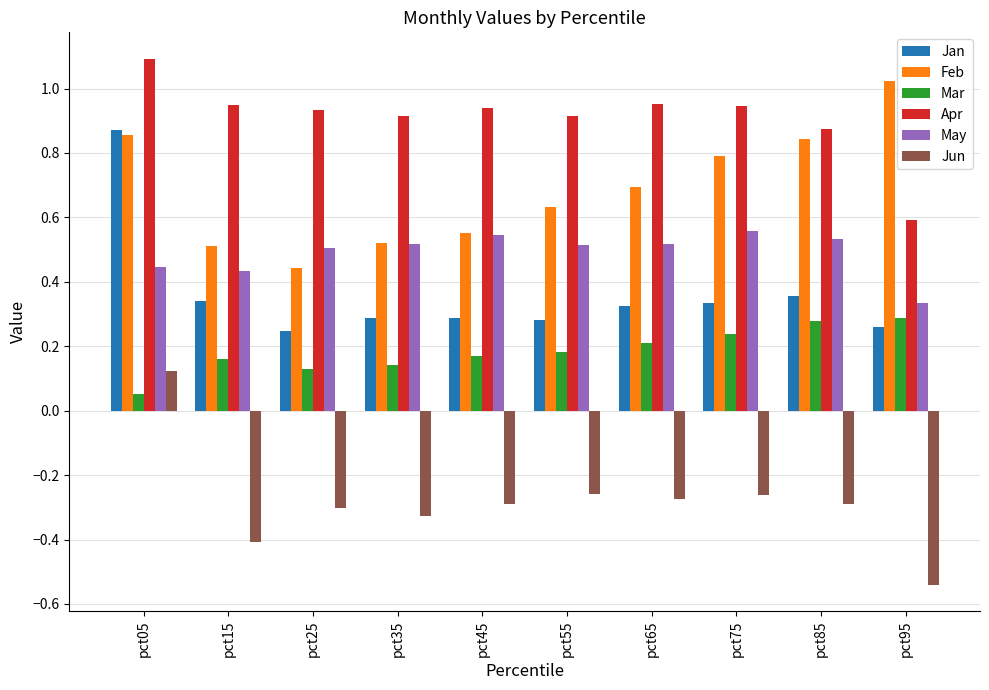

Is it true that Jun equals -0.2 at pct35?

False